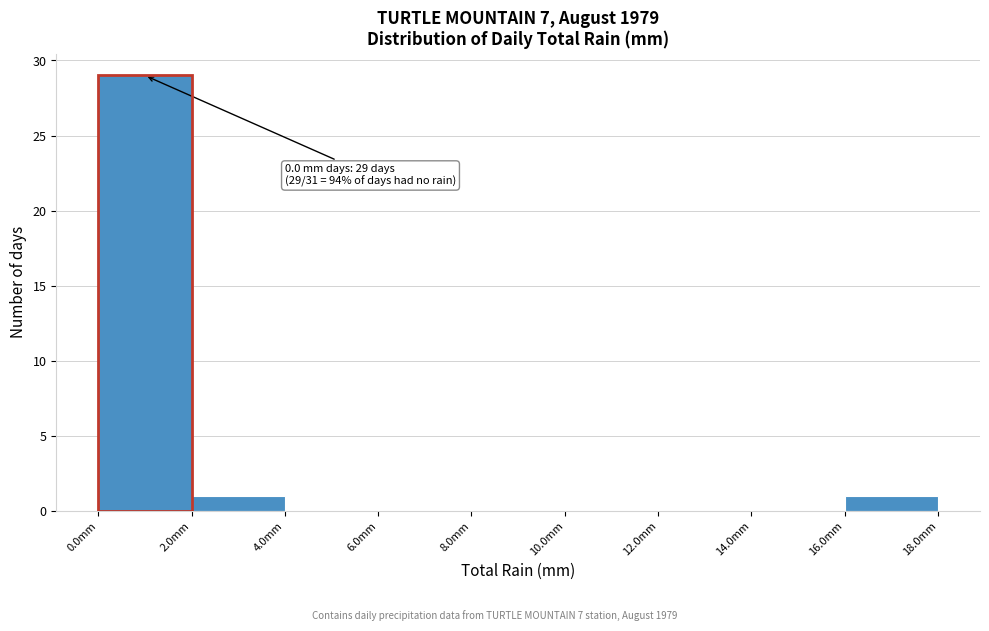

Over which range of the x-axis is the bar tallest?

0 to 2